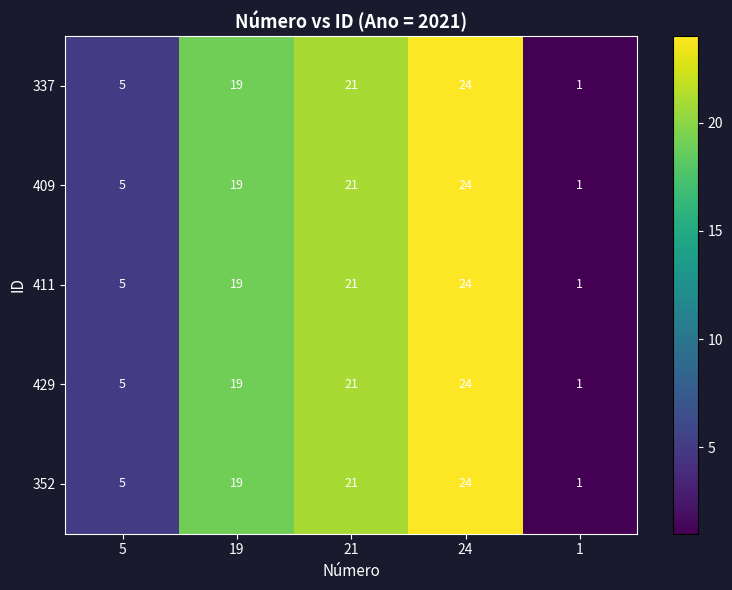

Reading left to right, what are all the values shown in this chart?

337: 5	19	21	24	1
409: 5	19	21	24	1
411: 5	19	21	24	1
429: 5	19	21	24	1
352: 5	19	21	24	1